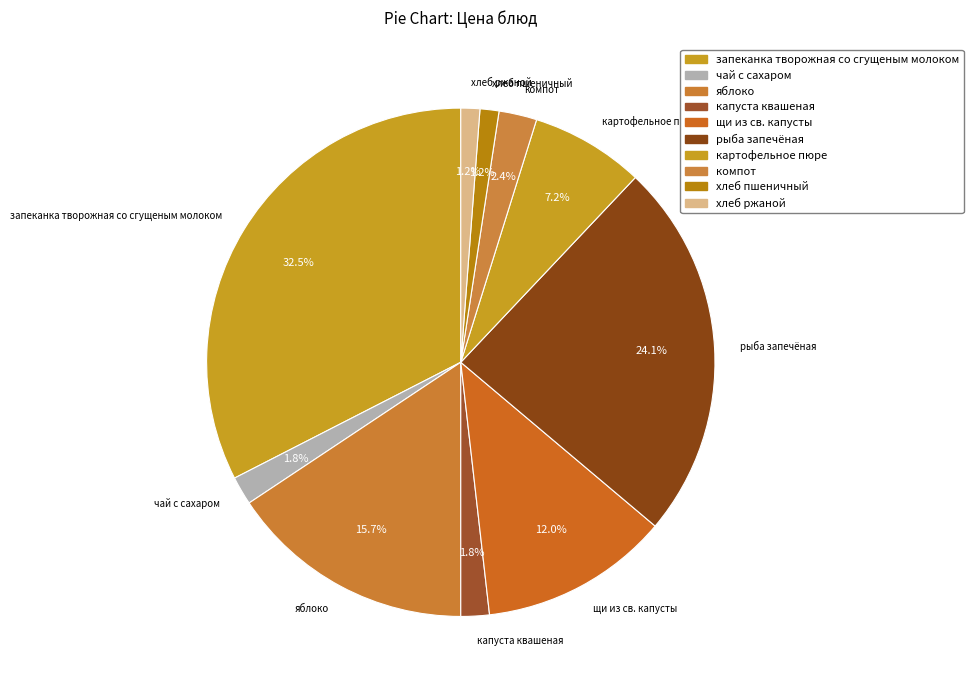

Which slice is the largest?

запеканка творожная со сгущеным молоком